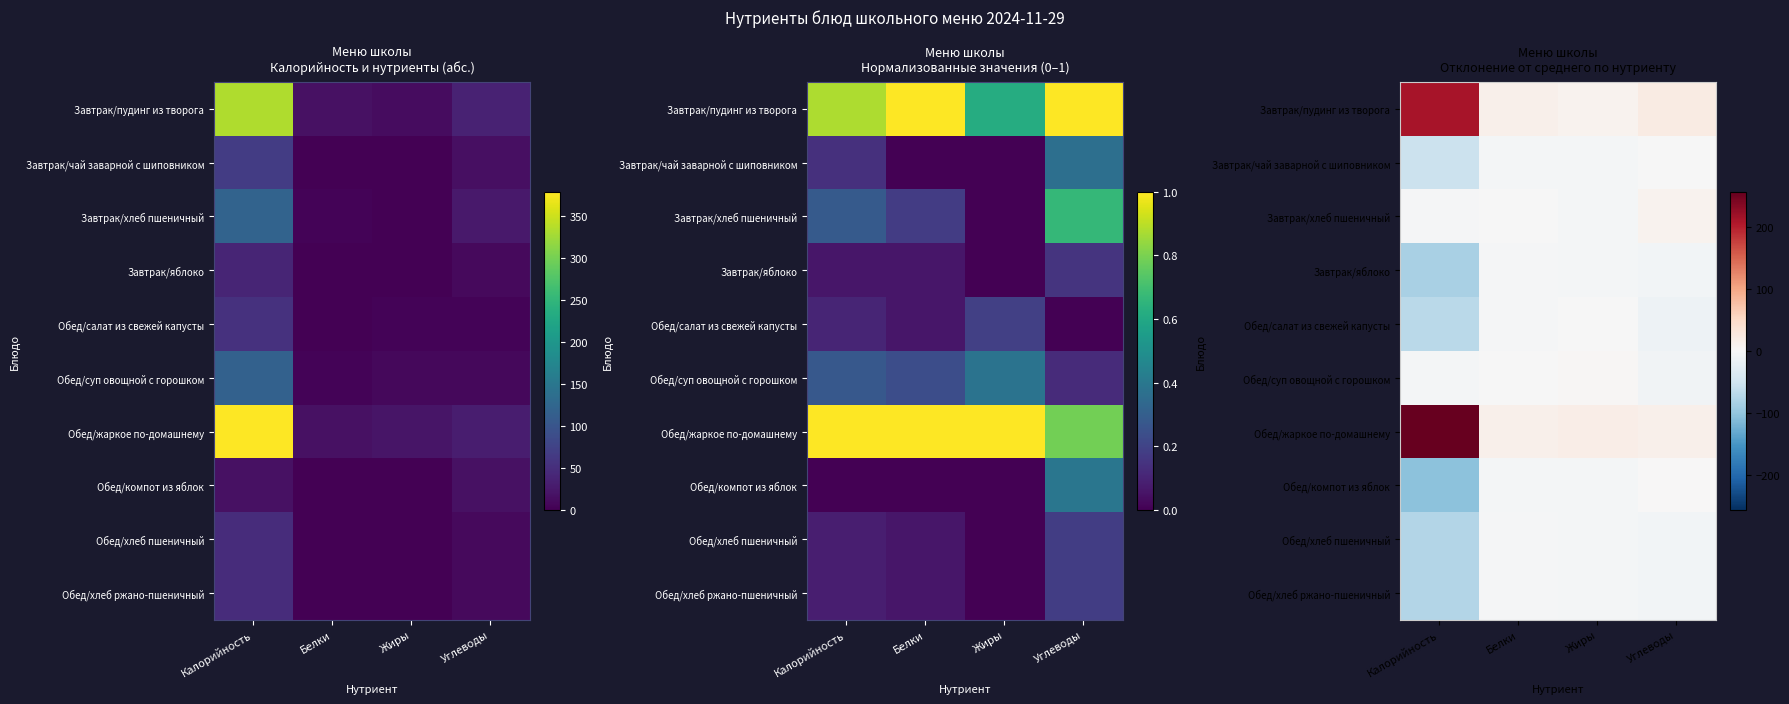

At how many categories does at least one series exceed 200?

1